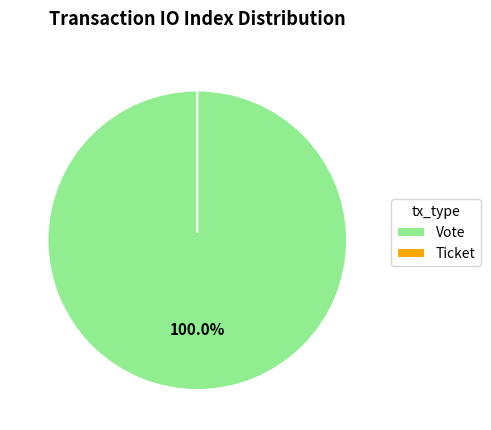

What percentage is the Vote slice, to the nearest percent?

100%